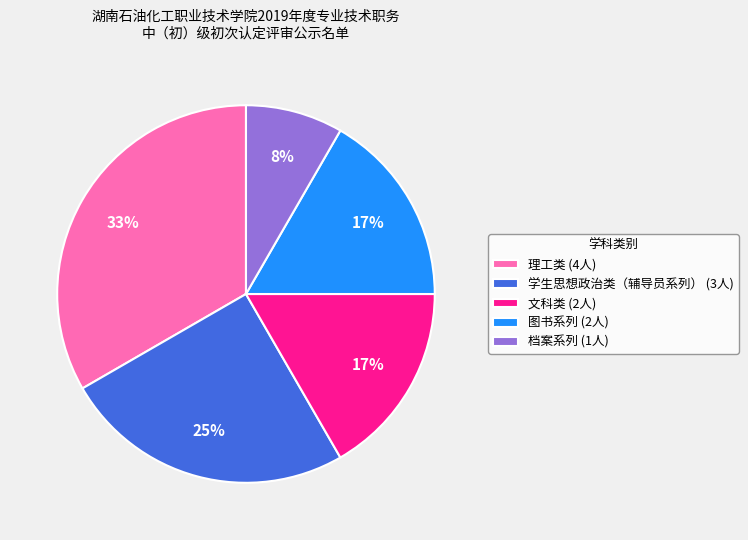

Approximately how many times larger is the value at 档案系列 (1人) compared to 文科类 (2人)?

0.5